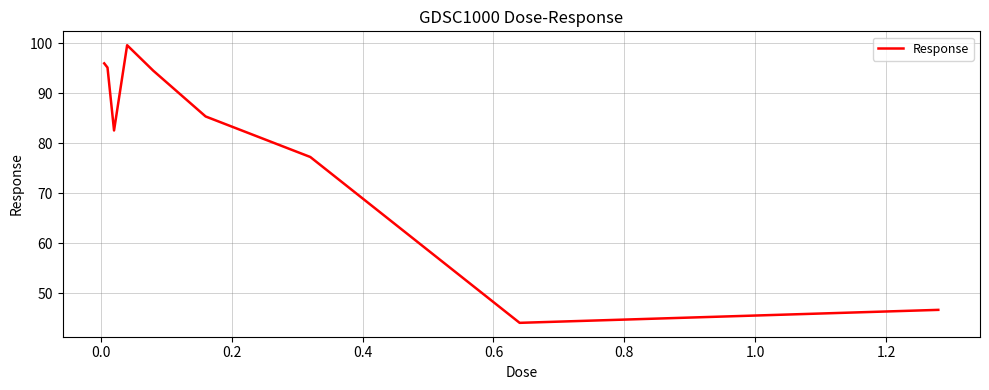

What is the difference between the maximum and minimum values?

55.6